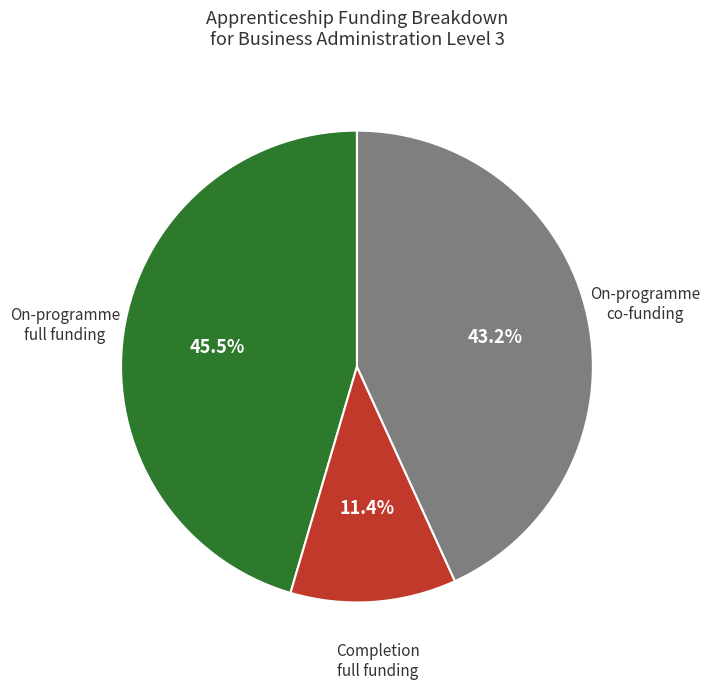

Is there any slice that represents more than half of the pie?

No